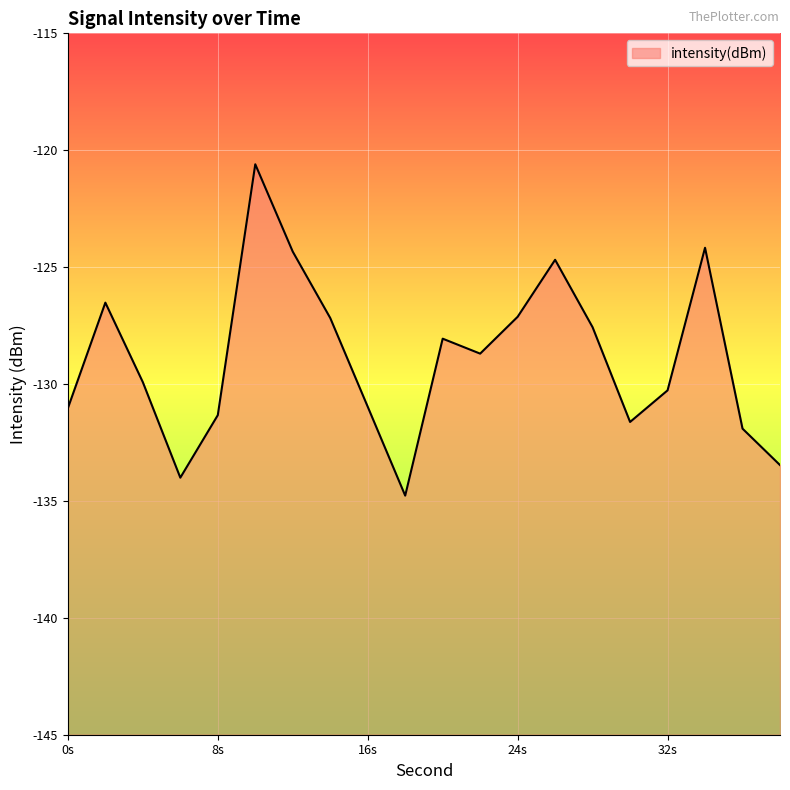

The chart shows a value of -131.0 at 16s. True or false?

True